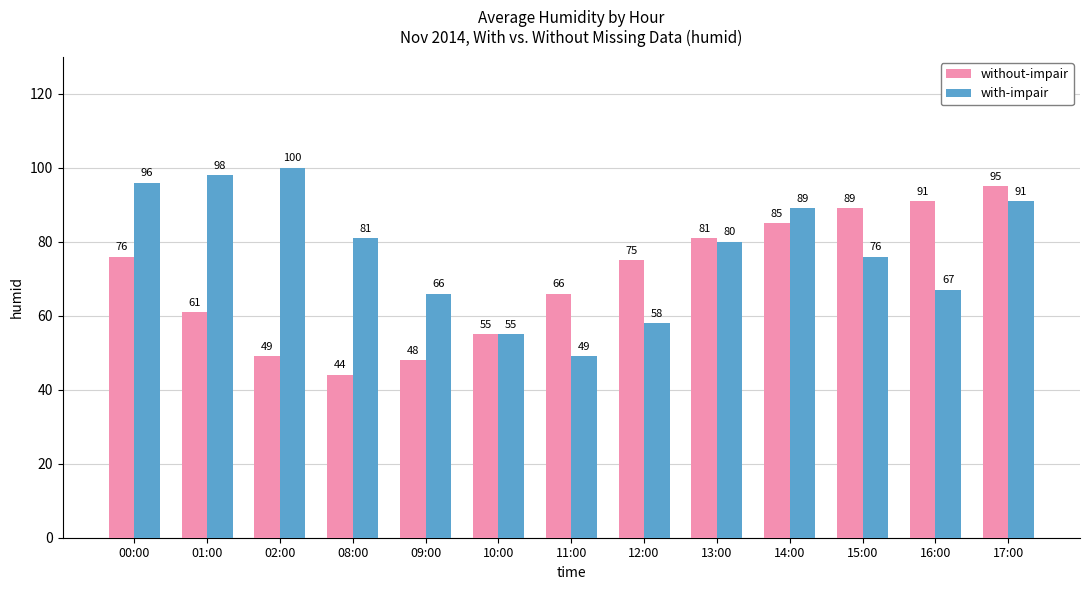

What is the lowest value of the with-impair series?

49